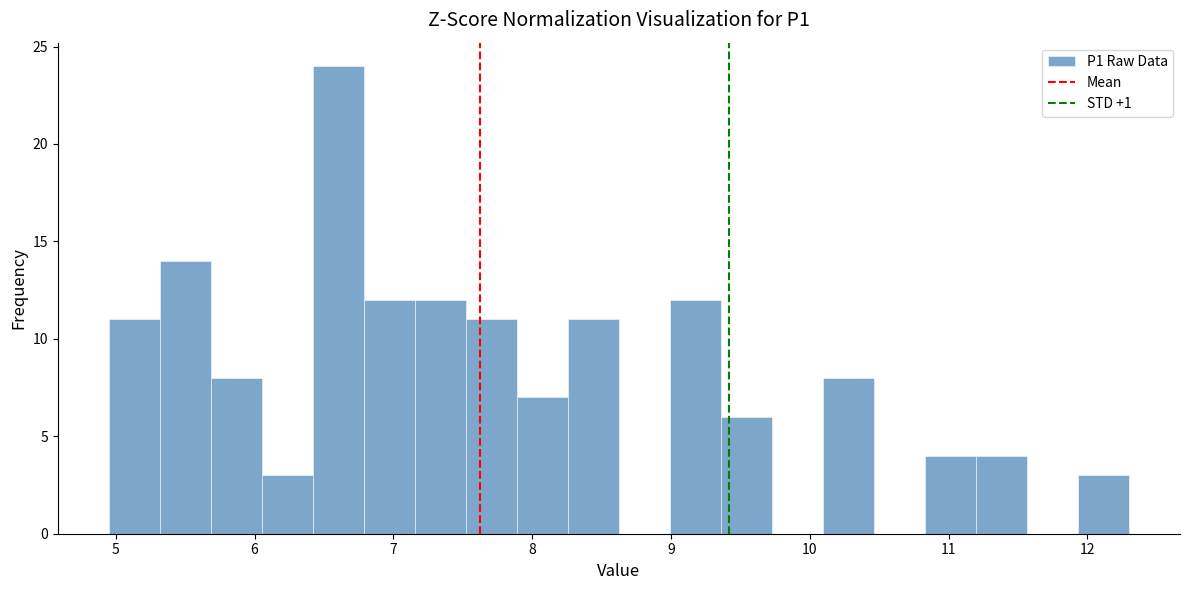

Read against the x-axis, roughly where is the centre of the tallest bar?

6.6